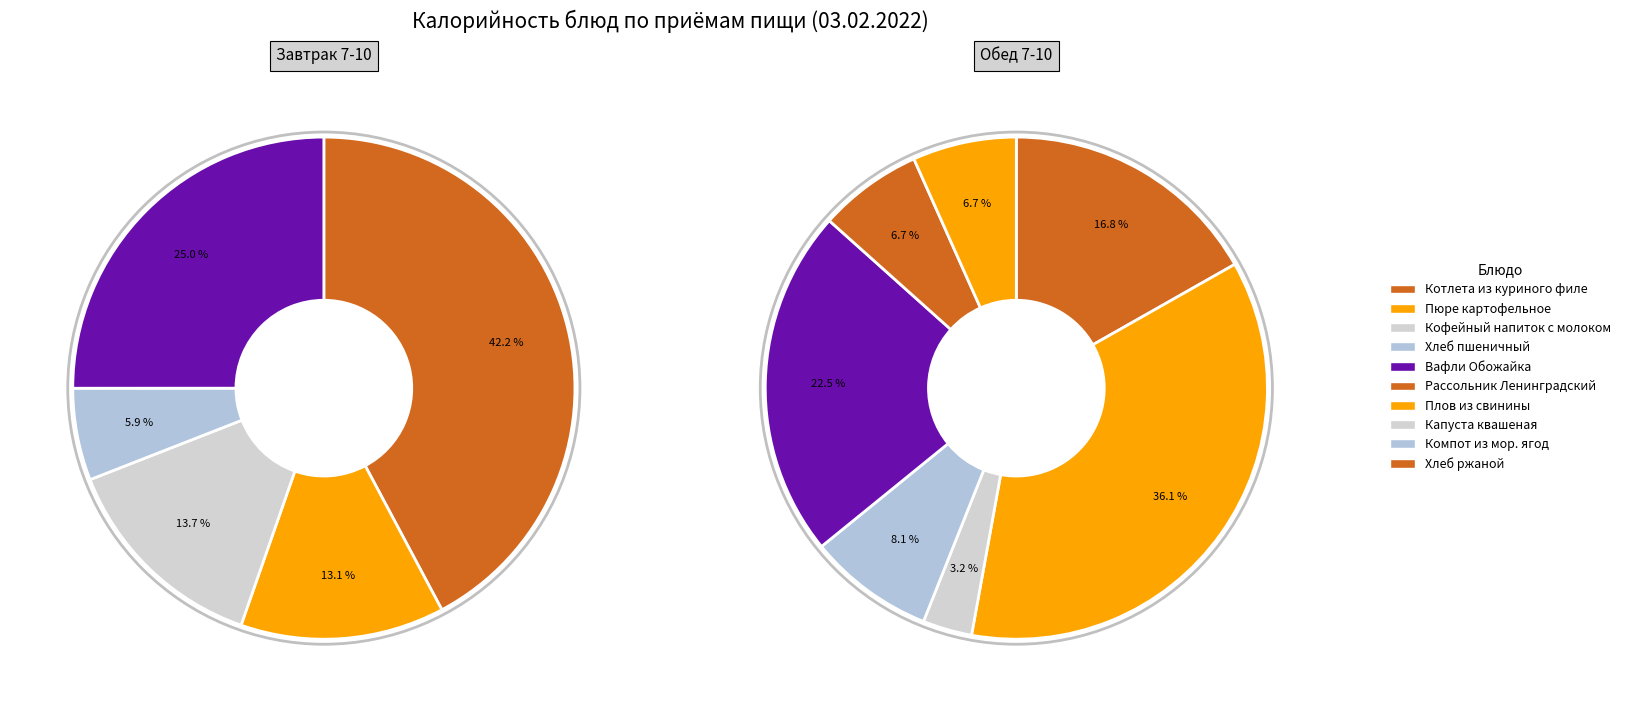

Does Капуста квашеная account for over 50% of the chart?

No